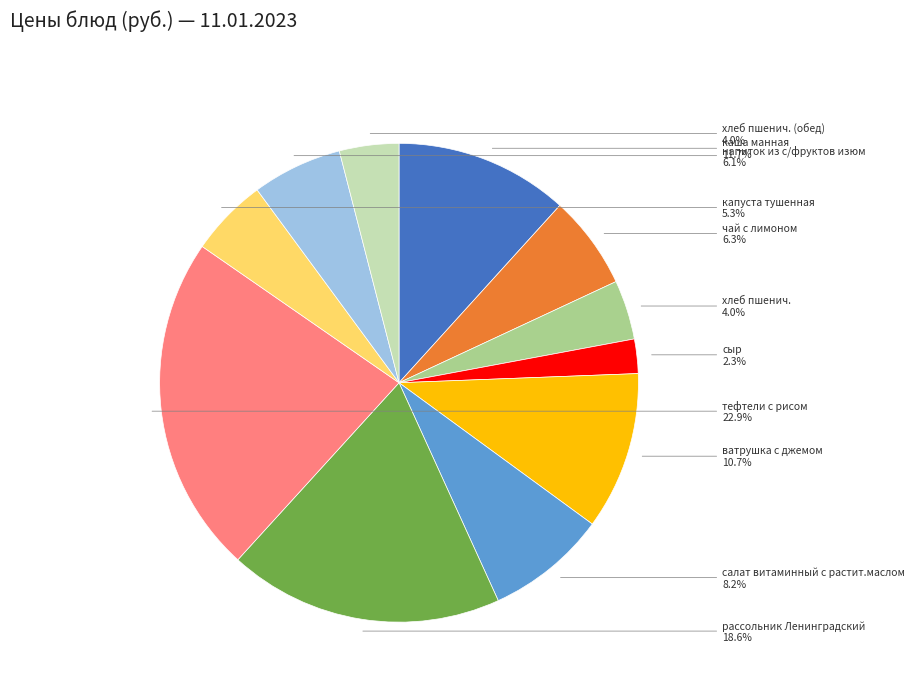

Is there any slice that represents more than half of the pie?

No